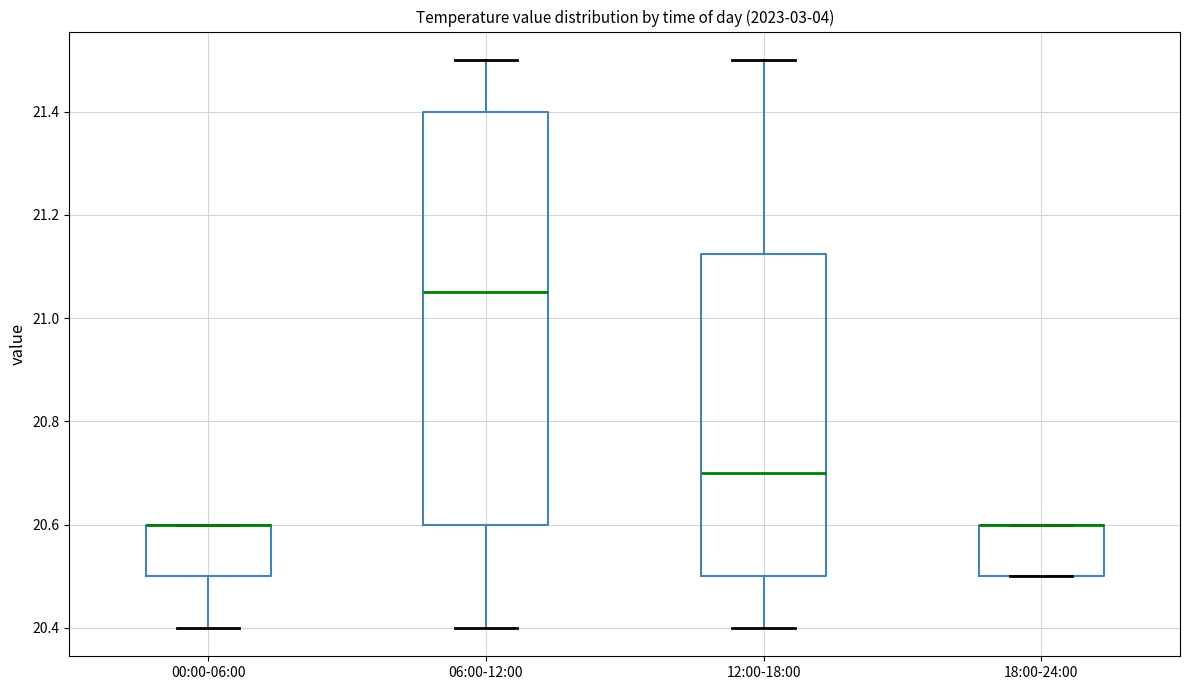

Reading left to right, read every box against the y-axis: the position of its median line, the range the box covers, and the ends of its whiskers. The values are not printed on the chart, so give them approximately, as read against the axis.

00:00-06:00: median 20.60 (drawn on the box's upper edge), box 20.50 to 20.60, whiskers 20.40 to 20.60
06:00-12:00: median 21.06, box 20.60 to 21.40, whiskers 20.40 to 21.50
12:00-18:00: median 20.70, box 20.50 to 21.12, whiskers 20.40 to 21.50
18:00-24:00: median 20.60 (drawn on the box's upper edge), box 20.50 to 20.60, whiskers 20.50 to 20.60